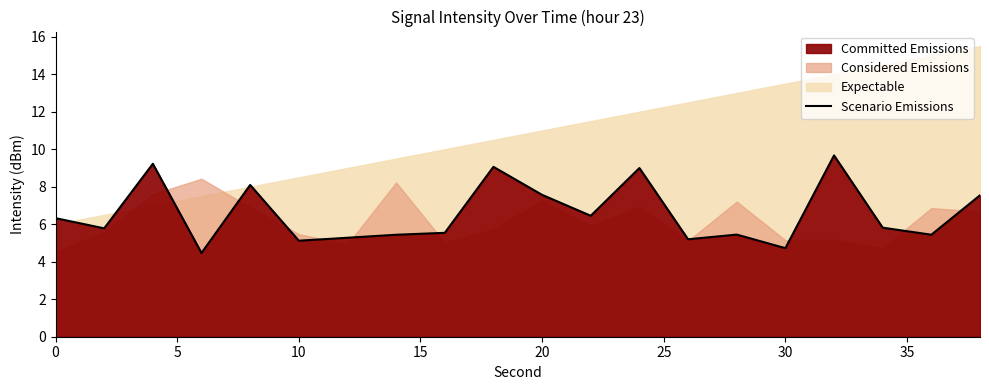

What is the lowest value of the Scenario Emissions series?

4.5